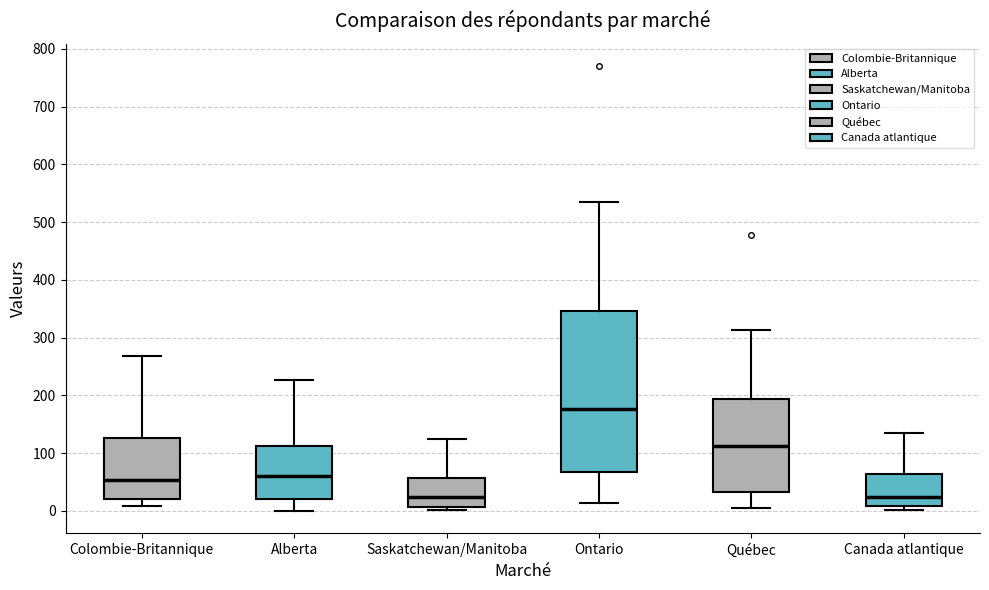

Reading left to right, transcribe this box plot: for each box, give where its median line is, the range the box spans, and where its two whiskers end, as read against the y-axis. The values are not printed on the chart, so give them approximately, as read against the axis.

Colombie-Britannique: median 50, box 20 to 130, whiskers 10 to 270
Alberta: median 60, box 20 to 110, whiskers 0 to 230
Saskatchewan/Manitoba: median 20, box 10 to 60, whiskers 0 to 120
Ontario: median 180, box 70 to 350, whiskers 10 to 540
Québec: median 110, box 30 to 190, whiskers 10 to 310
Canada atlantique: median 20, box 10 to 60, whiskers 0 to 130